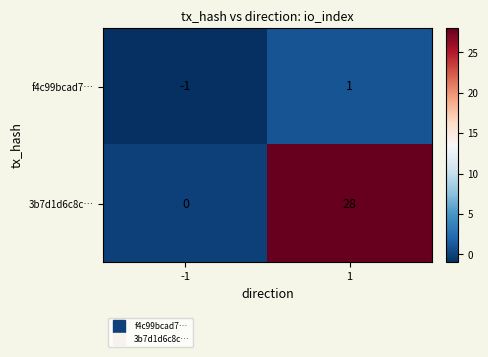

How many data points in f4c99bcad7… are less than 1?

1